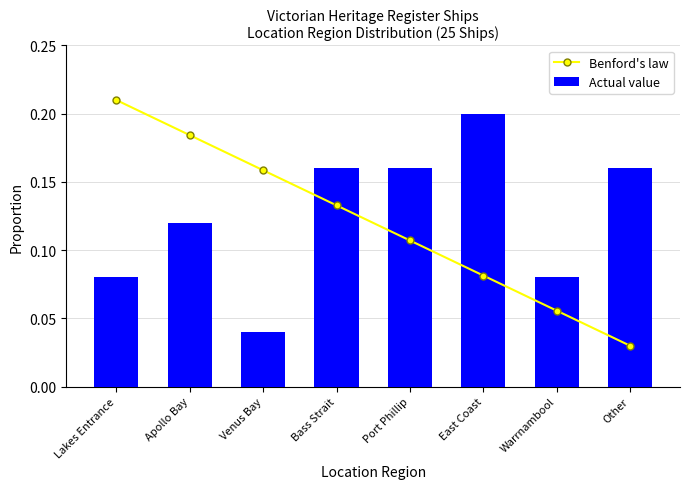

Reading right to left, transcribe all the data shown in this chart.

Benford's law: 0.0	0.1	0.1	0.1	0.1	0.2	0.2	0.2
Actual value: 0.2	0.1	0.2	0.2	0.2	0.0	0.1	0.1